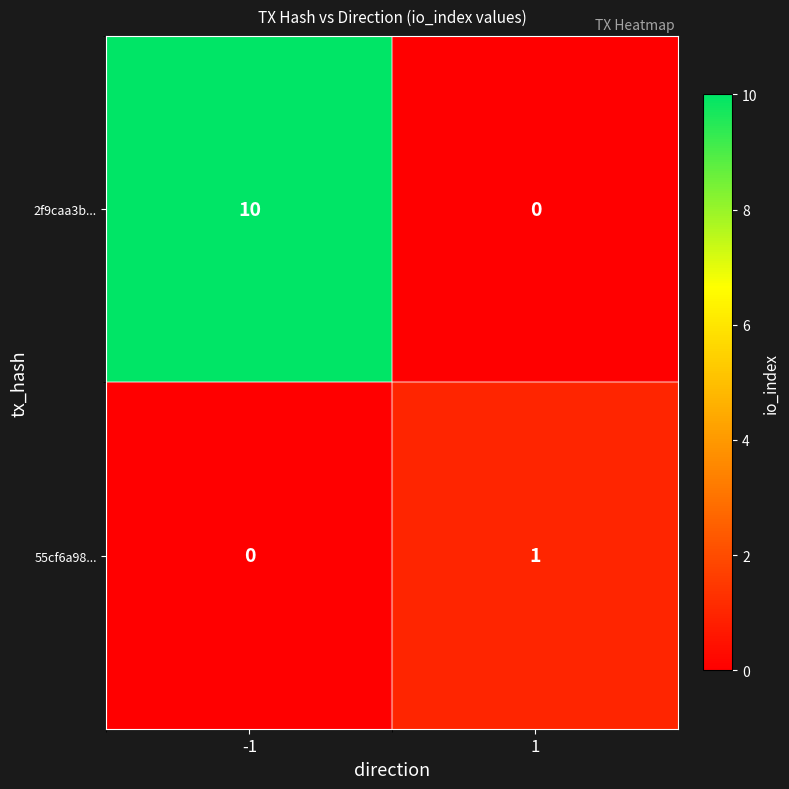

Which series has the largest total across all categories?

2f9caa3b...